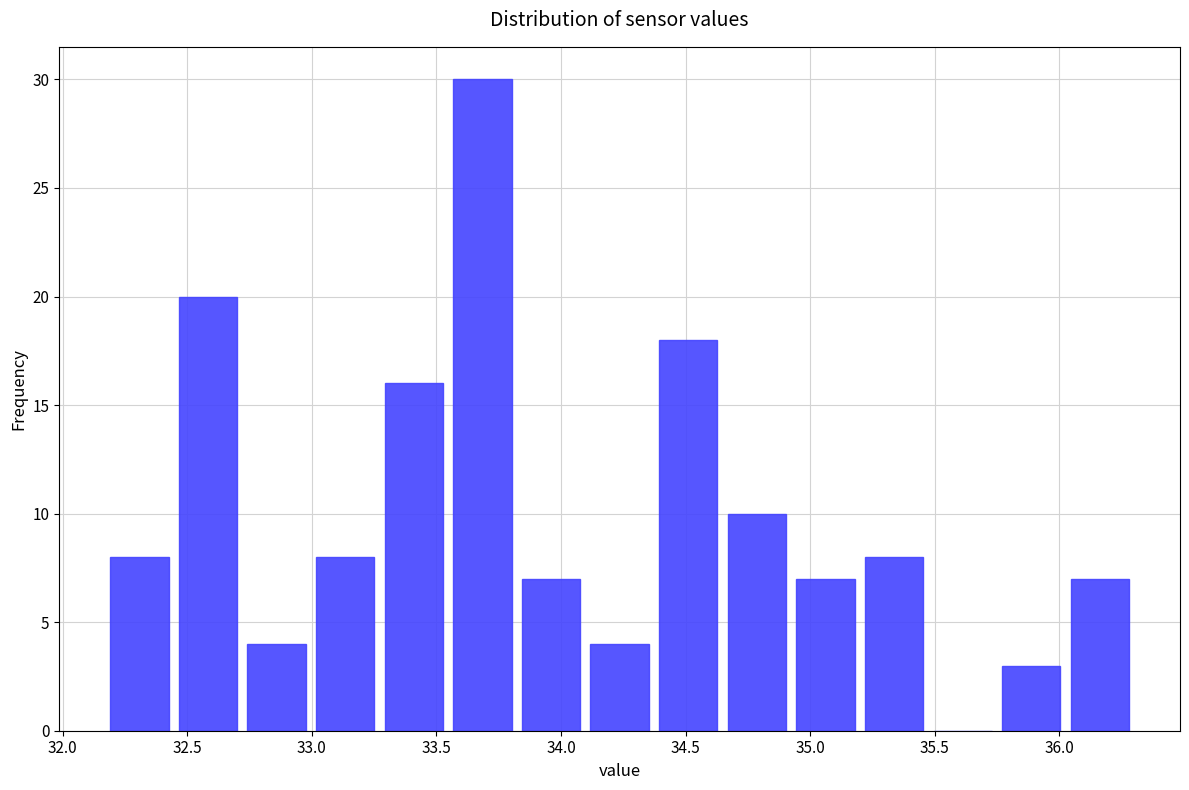

What is the height of the bar covering 32.70 to 33.00 on the x-axis? Neither the bar edges nor the heights are printed on the chart, so give them approximately, as read against the axes.

4